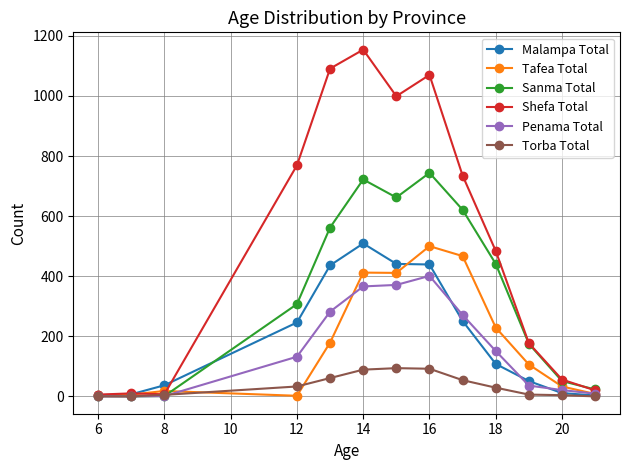

What are all the series names shown in the legend?

Malampa Total, Tafea Total, Sanma Total, Shefa Total, Penama Total, Torba Total